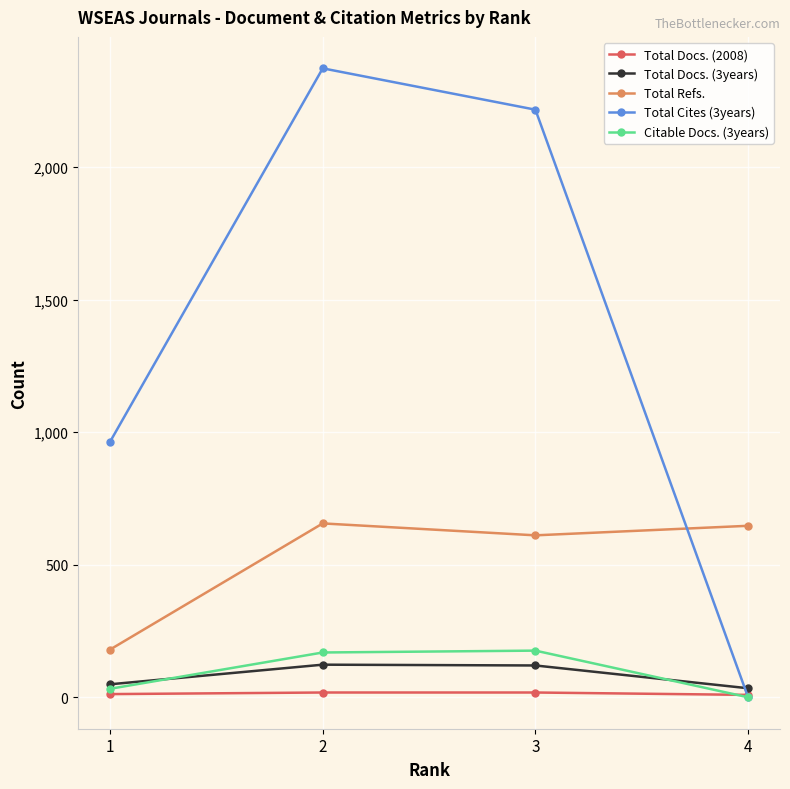

Which series has the widest spread of values?

Total Cites (3years)